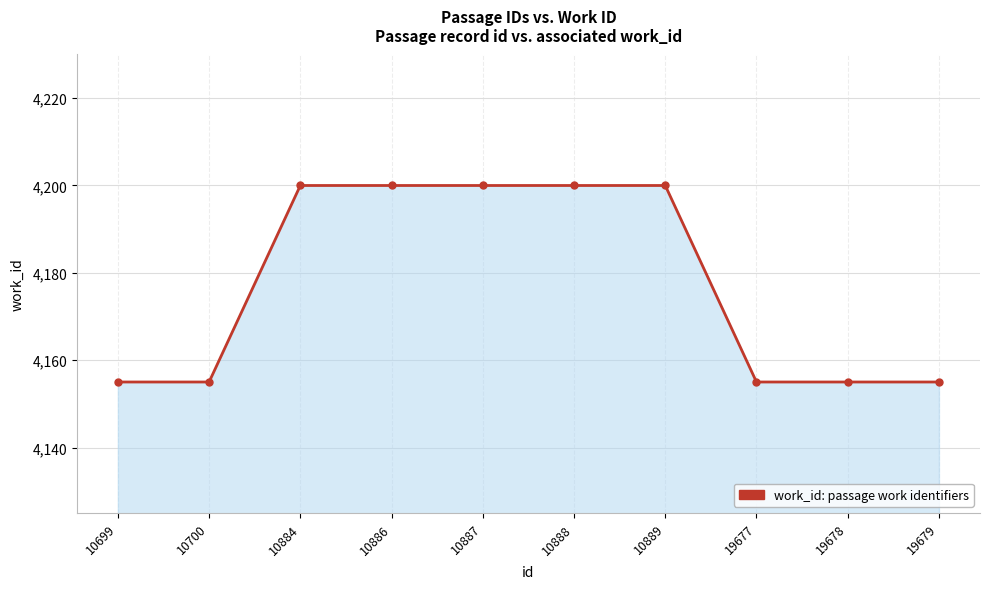

What is the difference between the maximum and minimum values?

45